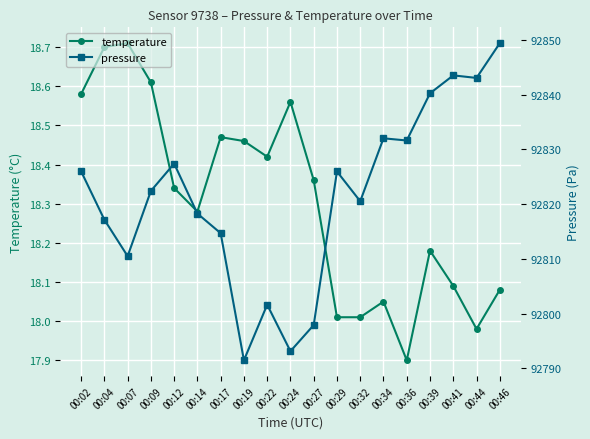

At which category does temperature reach its first local peak?

00:07